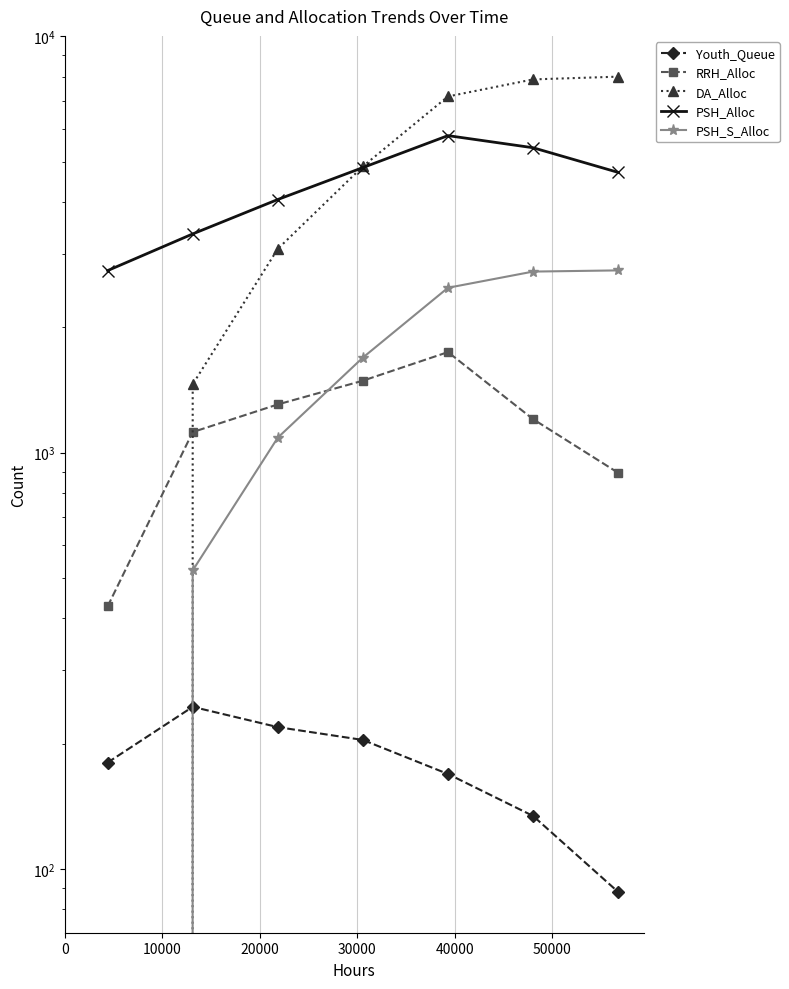

List the series in order of their peak value, highest first.

DA_Alloc, PSH_Alloc, PSH_S_Alloc, RRH_Alloc, Youth_Queue